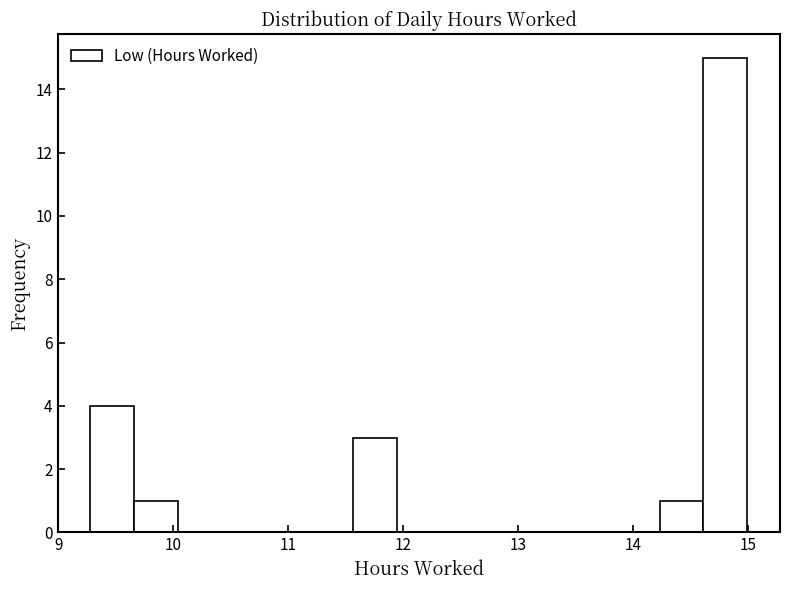

Around what value on the x-axis is the tallest bar? Give the approximate position of its centre, as read against the axis.

14.8